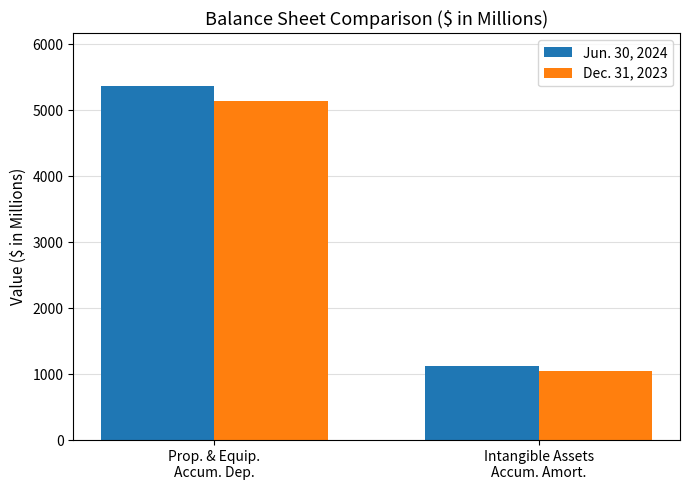

Rank the categories by Jun. 30, 2024 value from lowest to highest.

Intangible Assets
Accum. Amort., Prop. & Equip.
Accum. Dep.